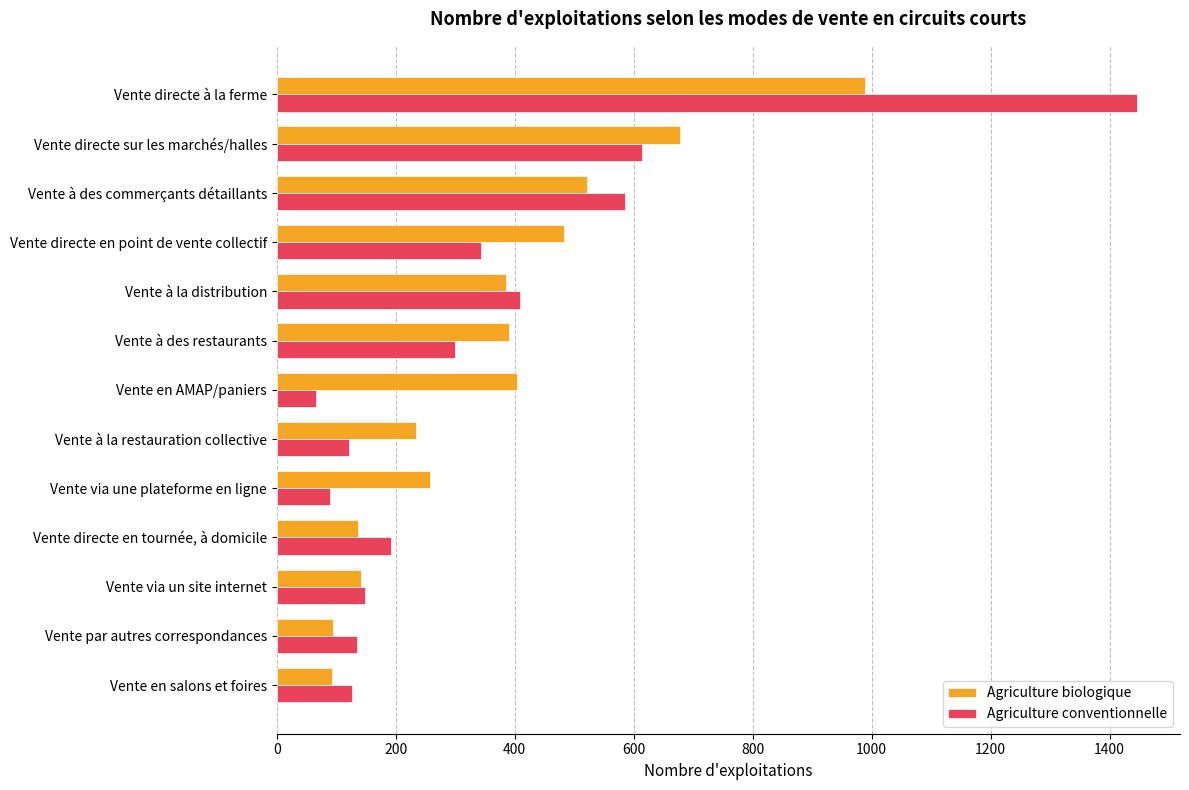

What is the difference between the Agriculture conventionnelle values at Vente à la distribution and Vente directe en tournée, à domicile?

216